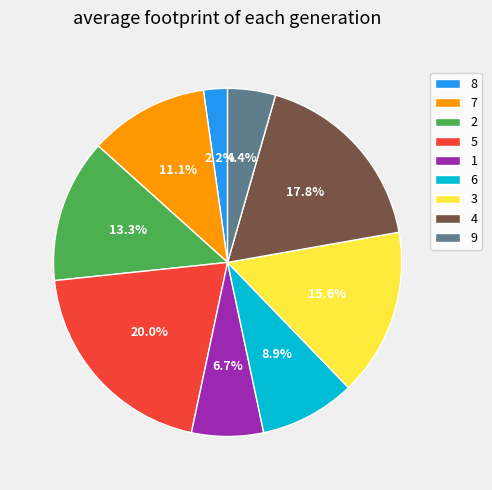

The 7 slice represents 11% of the pie. True or false?

True